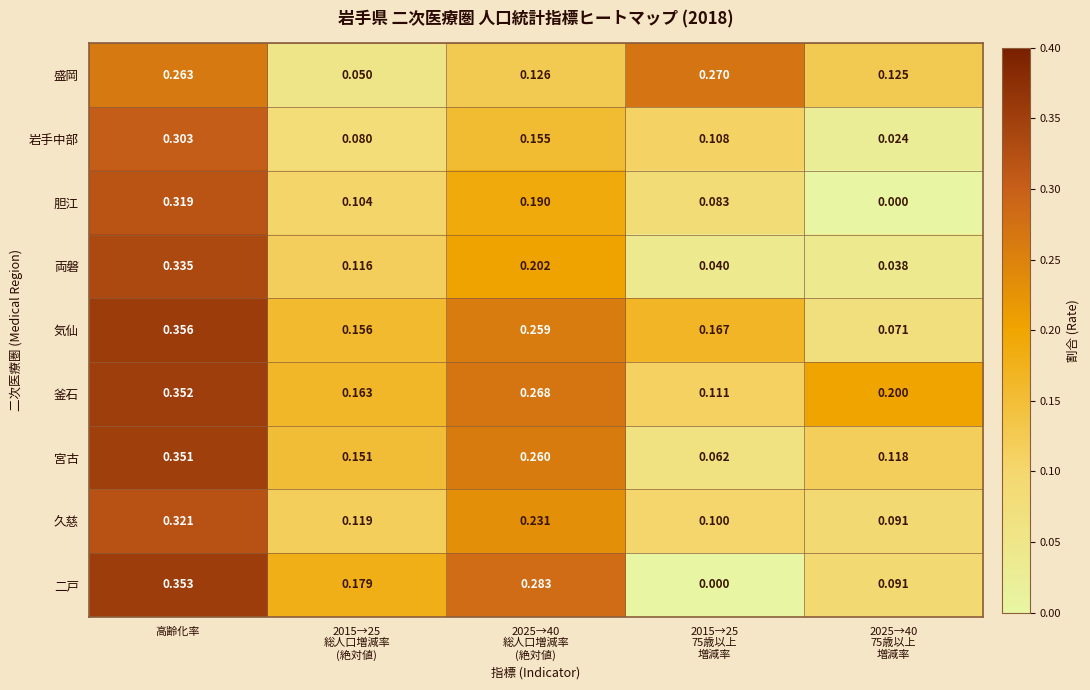

Which series has the largest total across all categories?

釜石